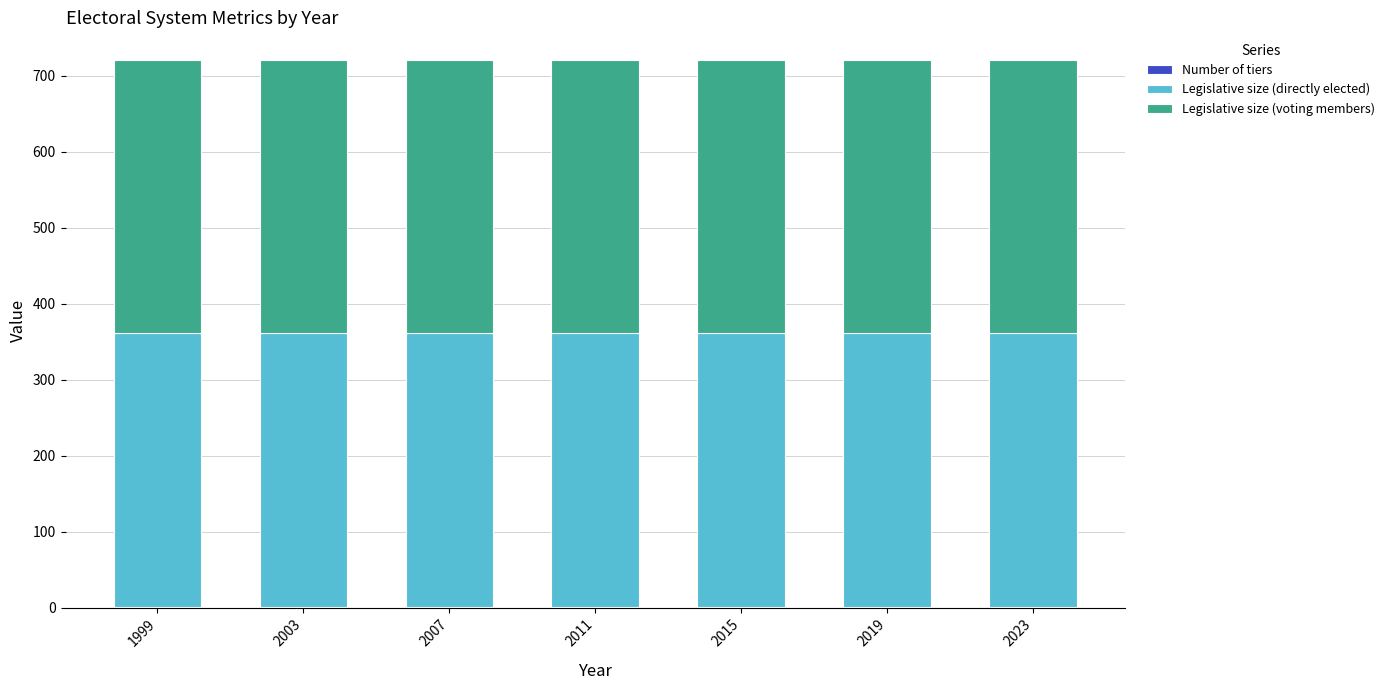

How many data points does each series have?

7